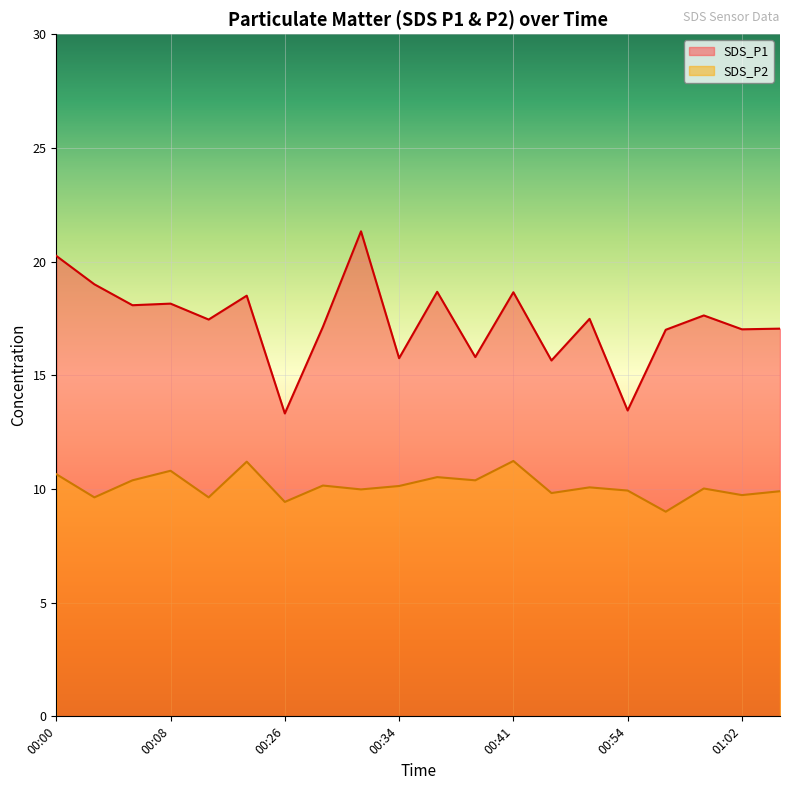

What is the label of the 10th point from the left?

00:34